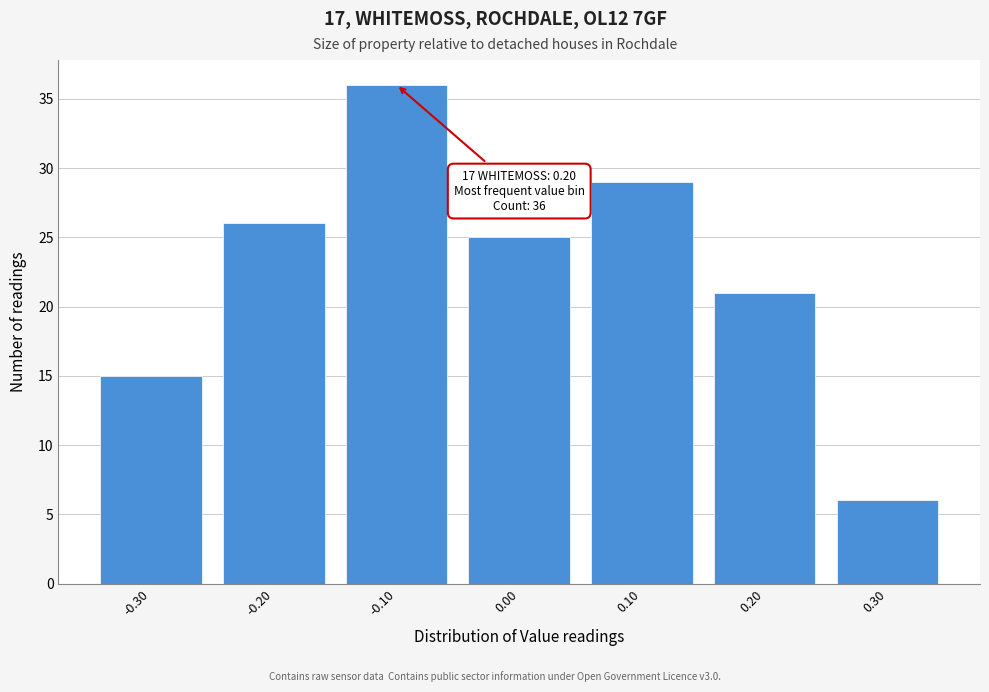

Which range on the x-axis has the tallest bar?

-0.15 to -0.05